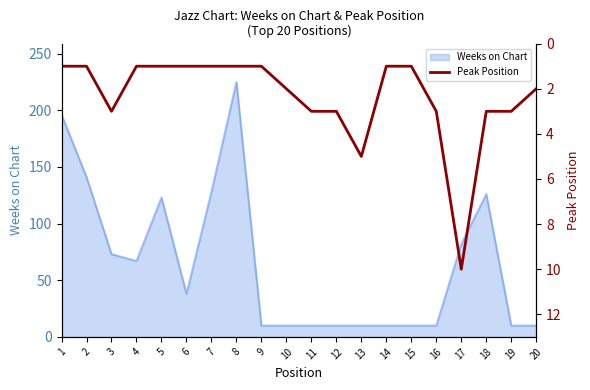

List the labels in order of value, smallest first.

1, 2, 4, 5, 6, 7, 8, 9, 14, 15, 10, 20, 3, 11, 12, 16, 18, 19, 13, 17